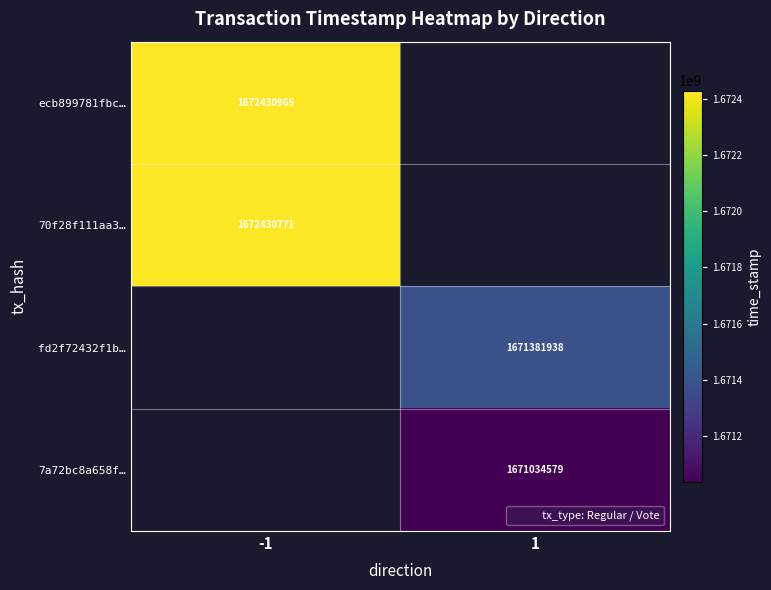

How many series are shown in this chart?

4